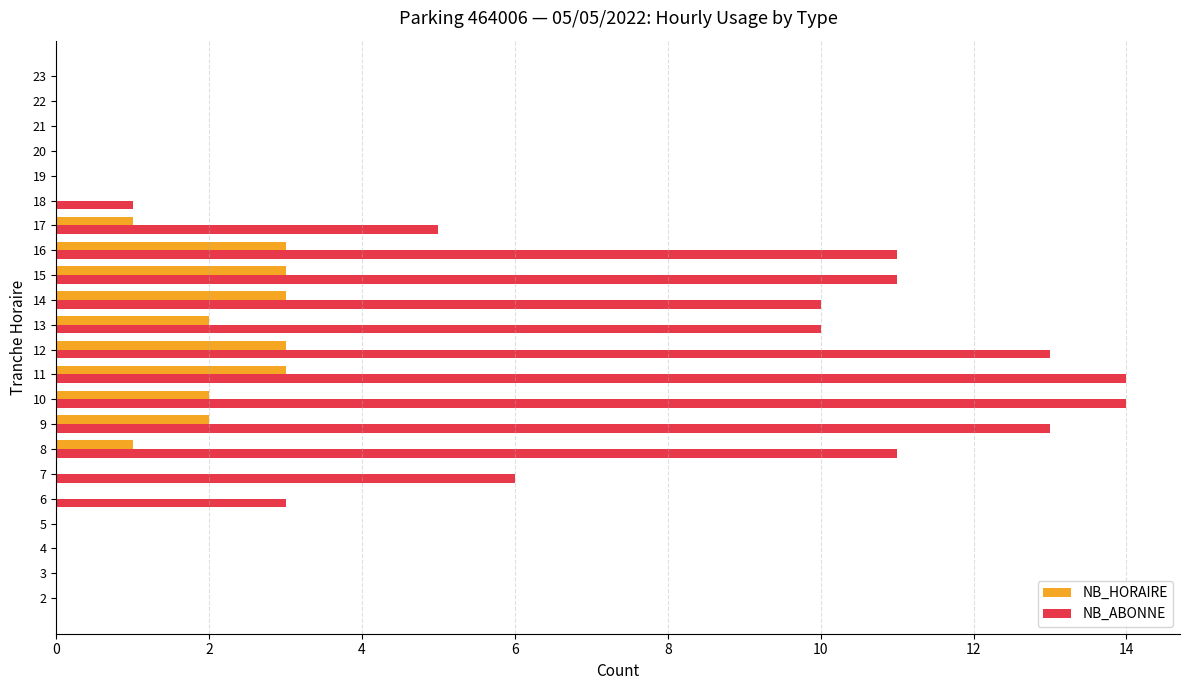

Where is NB_ABONNE nearest to the value 7?

7